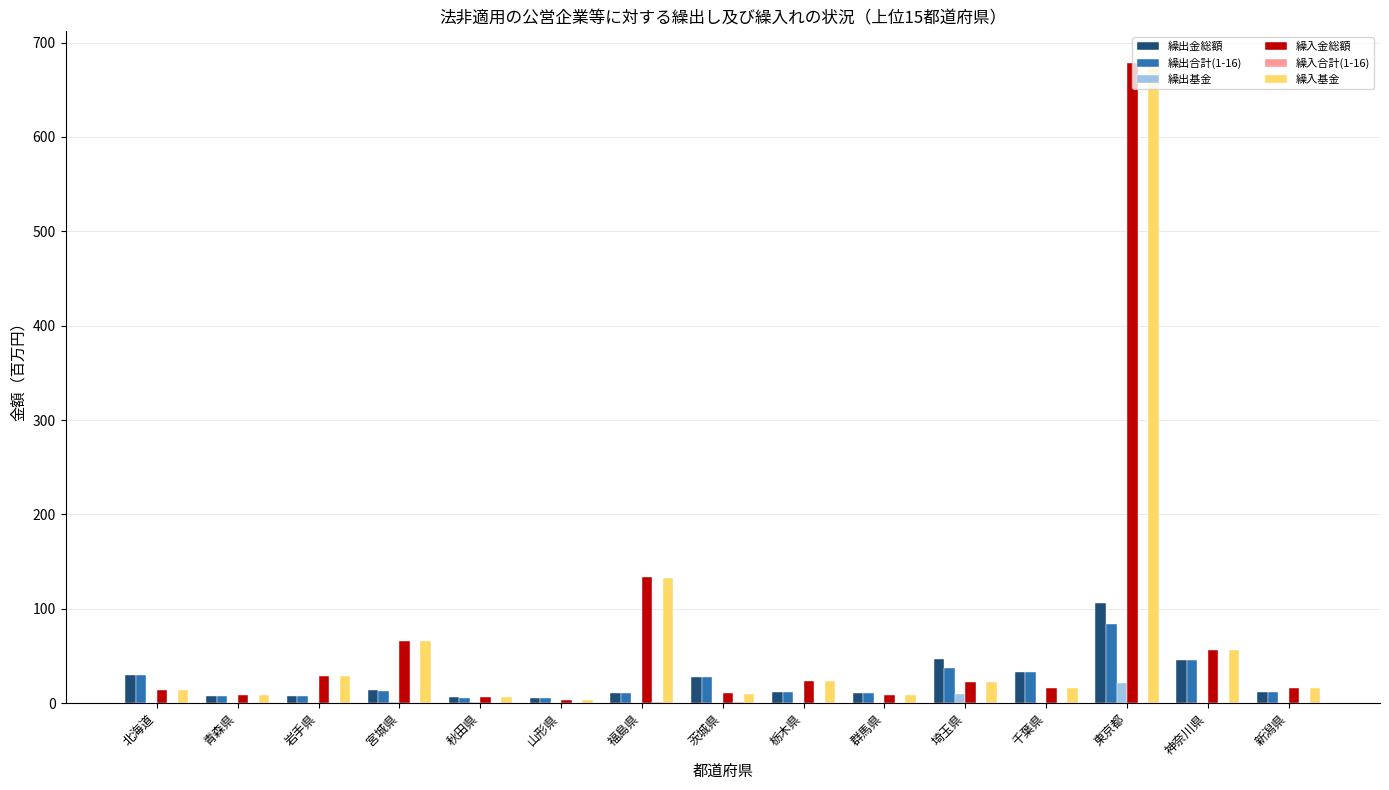

What is the spread (max minus min) of values at 新潟県?

16.2